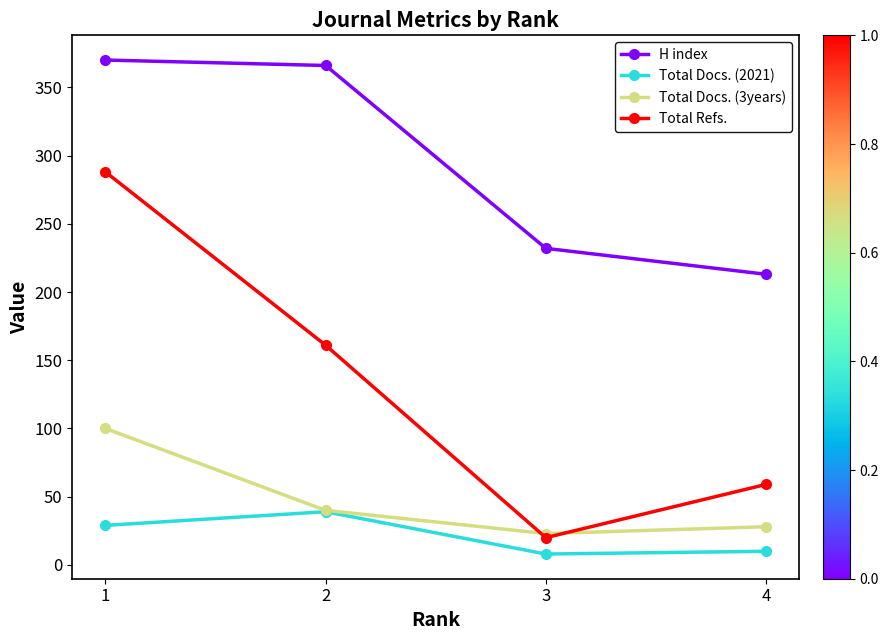

Which series changed the most between 1 and 2?

Total Refs.